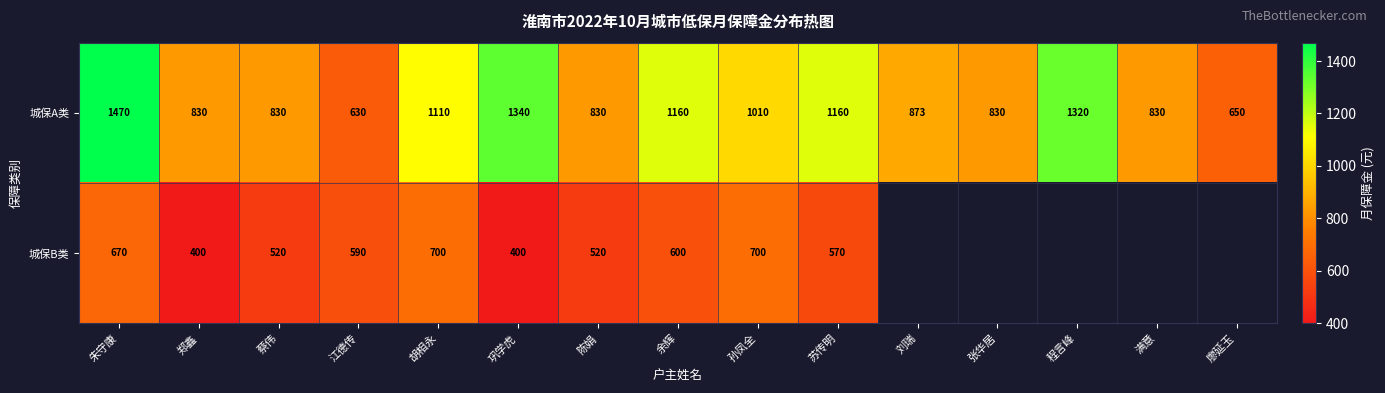

Where does the 城保A类 series first go above 873?

朱守康